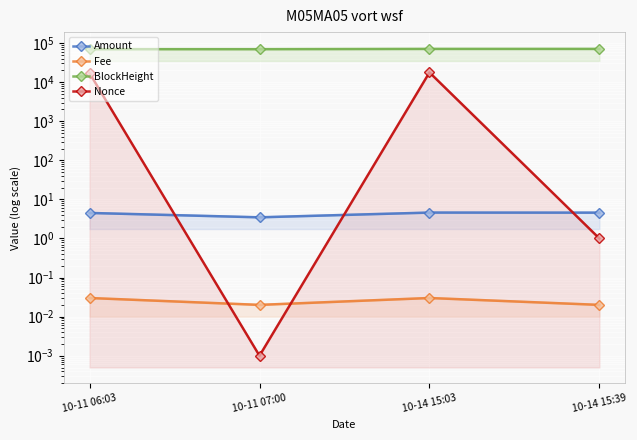

Which series has the largest total across all categories?

BlockHeight